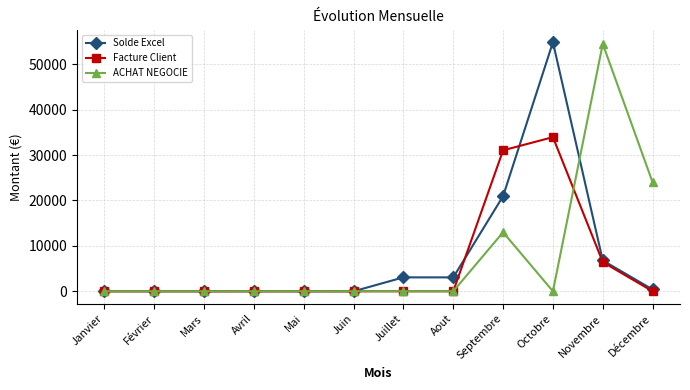

What is the spread (max minus min) of values at Novembre?

48070.0